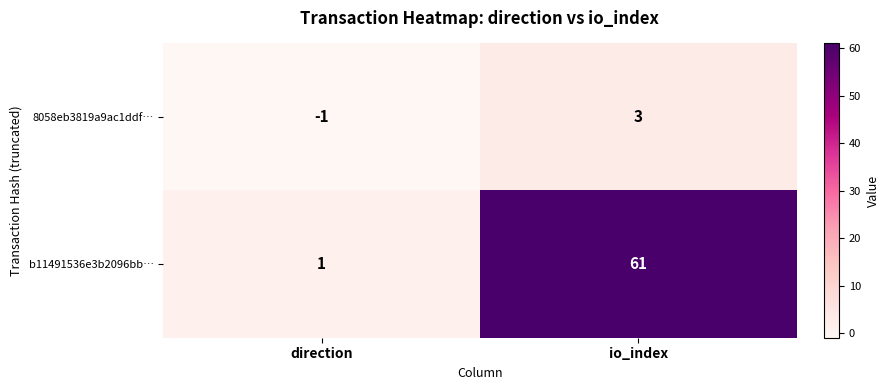

Rank the series by their maximum value, from lowest to highest.

8058eb3819a9ac1ddf…, b11491536e3b2096bb…